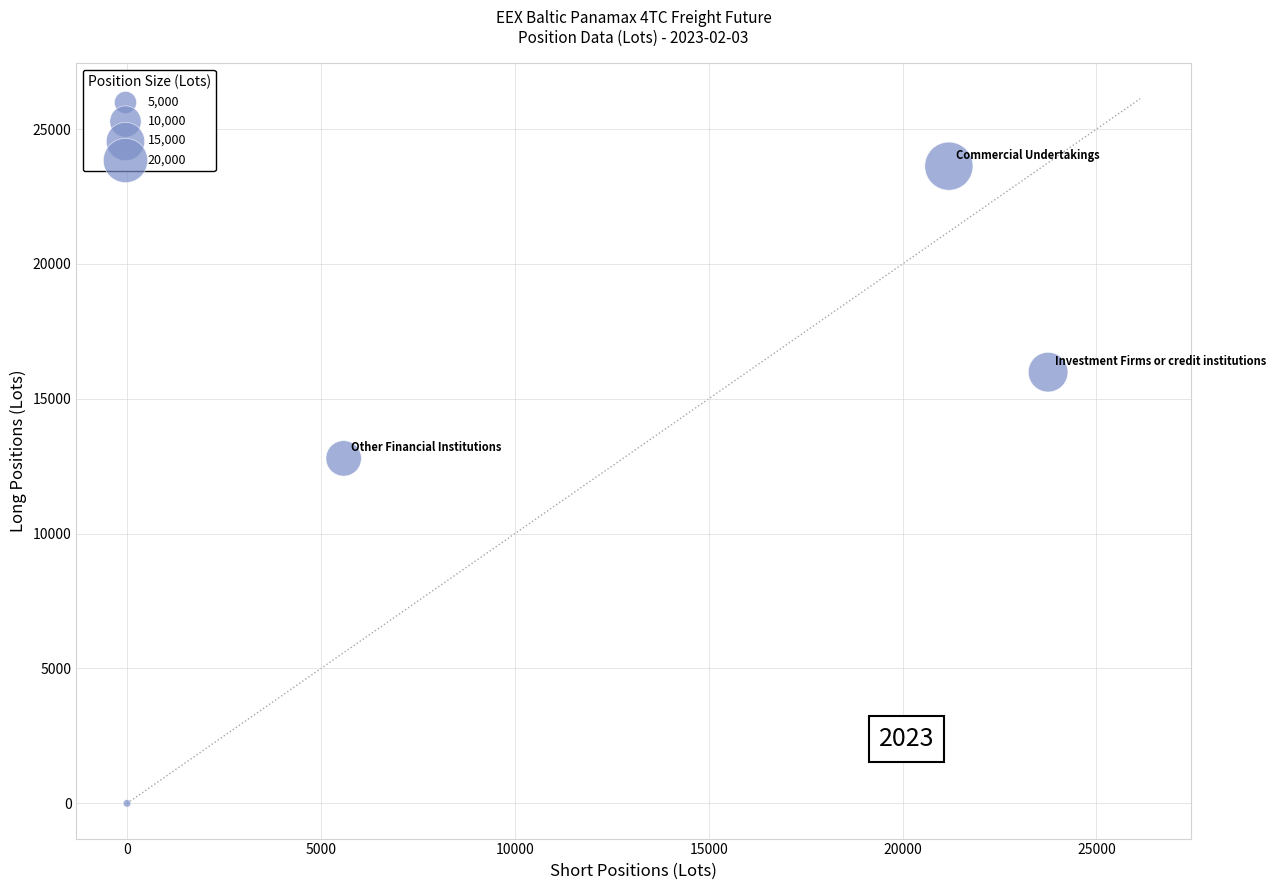

What Y value in the scatter plot is closest to 11812?

12790.8